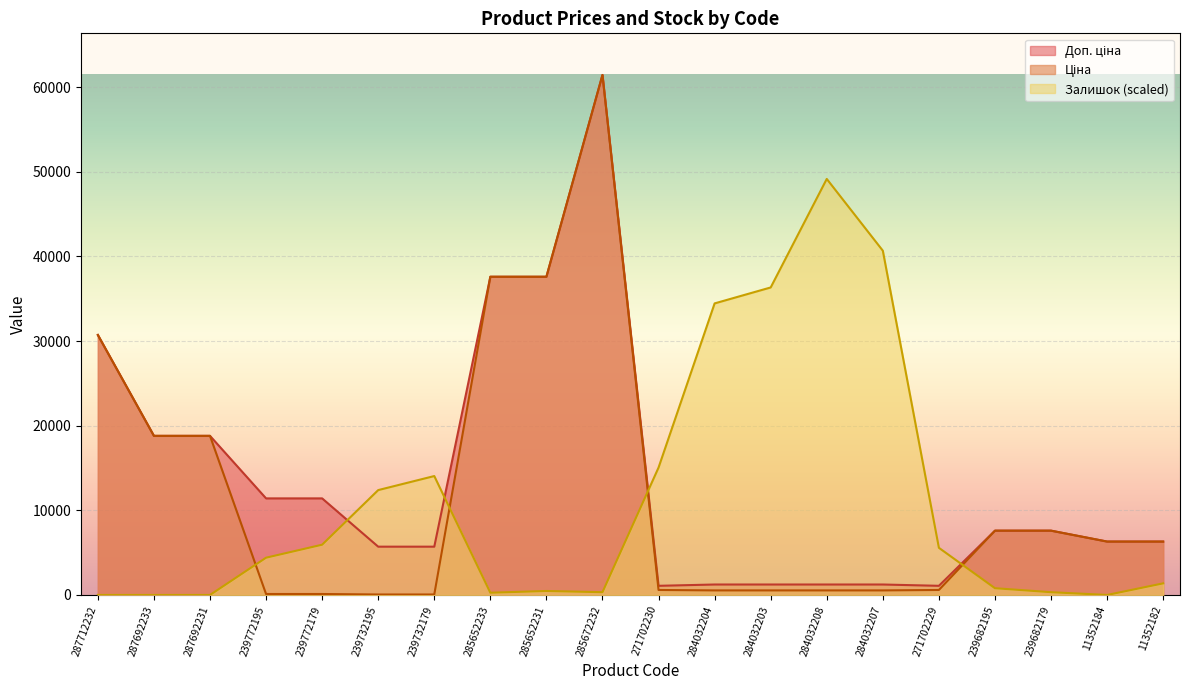

Which series changed the most between 287692231 and 285652231?

Ціна